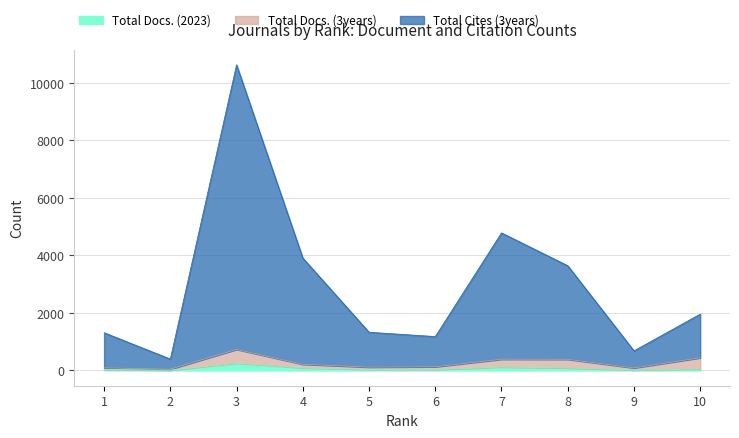

What is the difference between the maximum and minimum values in the Total Docs. (2023) series?

240